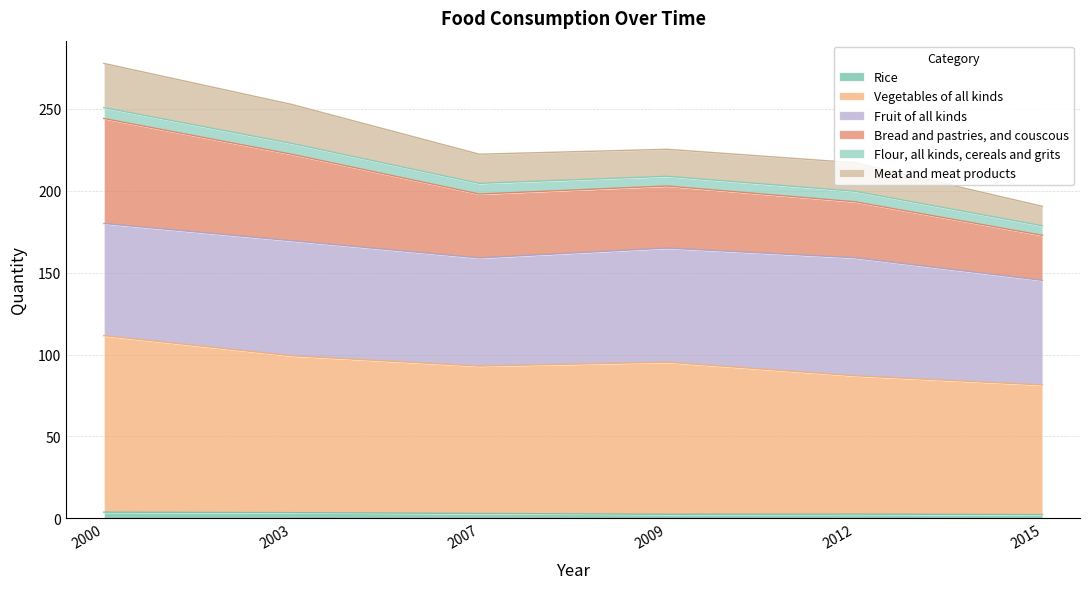

True or false: Rice has a value of 2.6 at 2012.

True